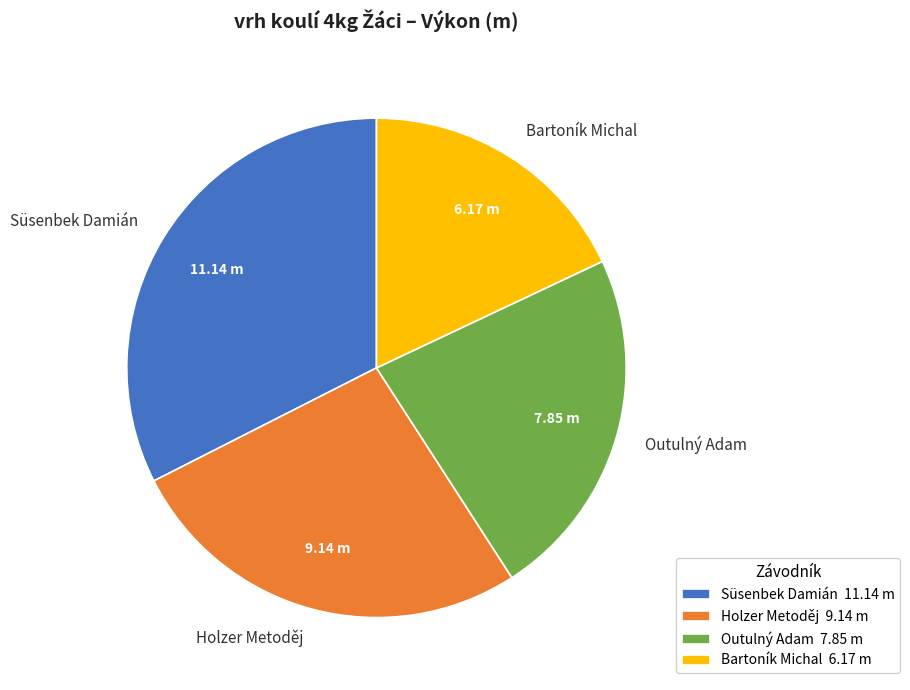

Which slice is the smallest?

Bartoník Michal